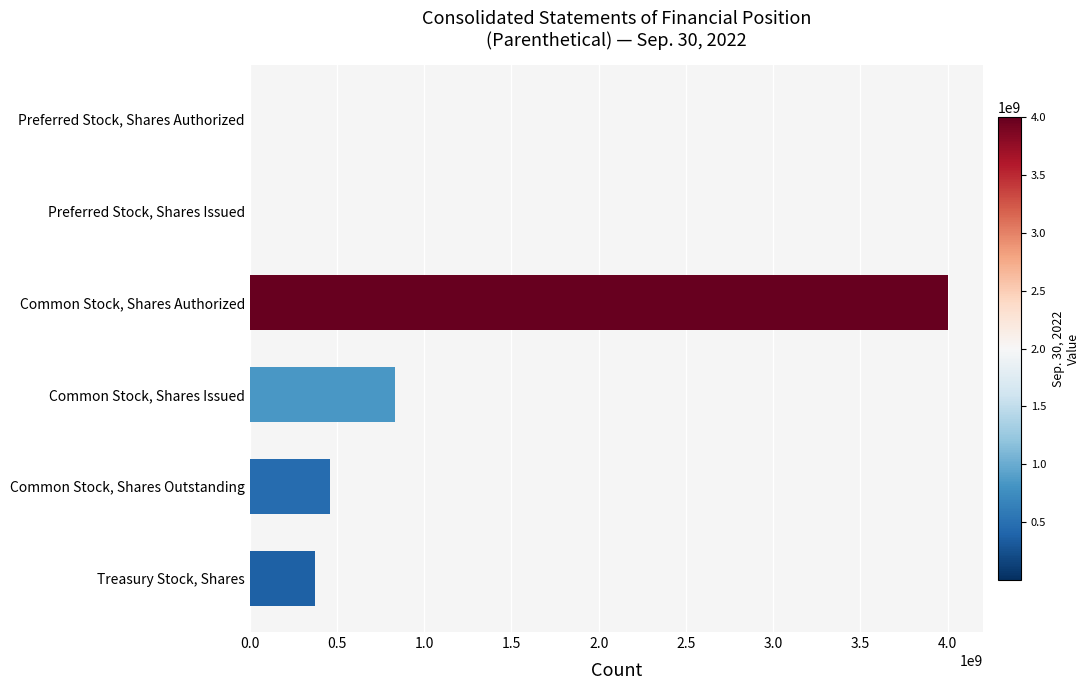

What is the ratio of the value at Treasury Stock, Shares to the value at Common Stock, Shares Issued?

0.4